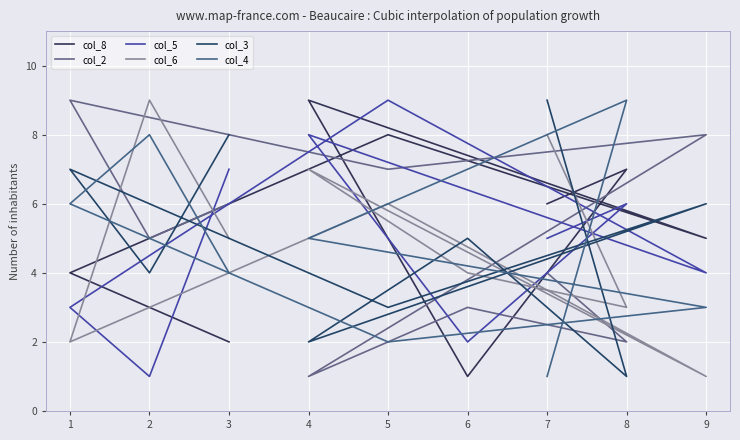

How many lines are shown in the chart?

6